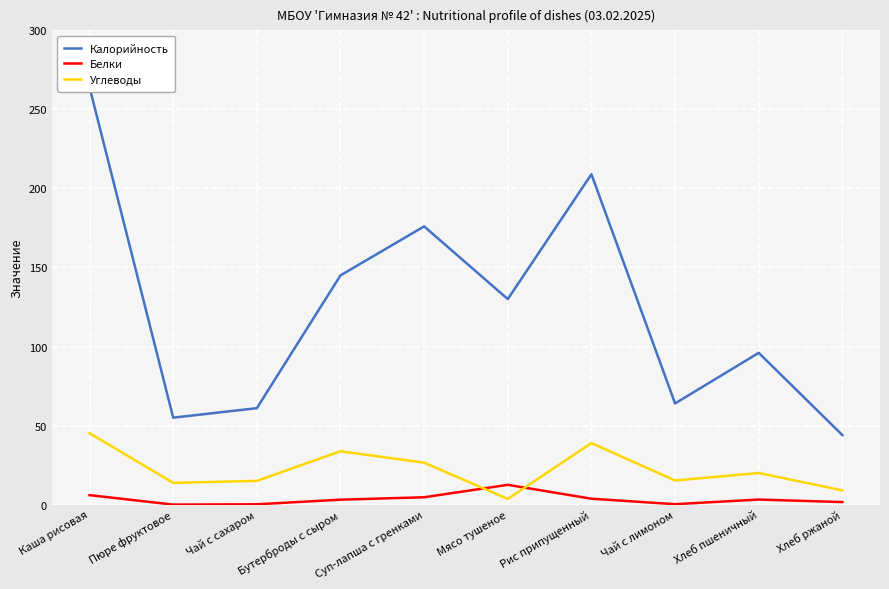

At which label does Калорийность reach its minimum?

Хлеб ржаной